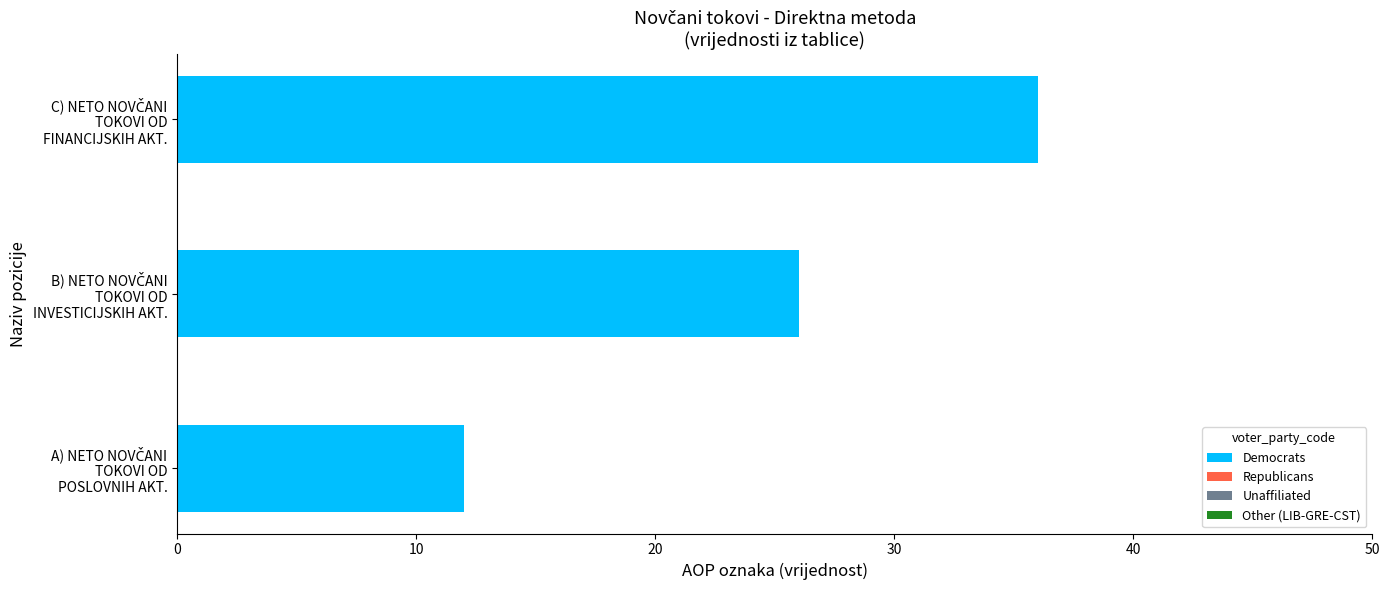

What is the smallest value displayed?

12